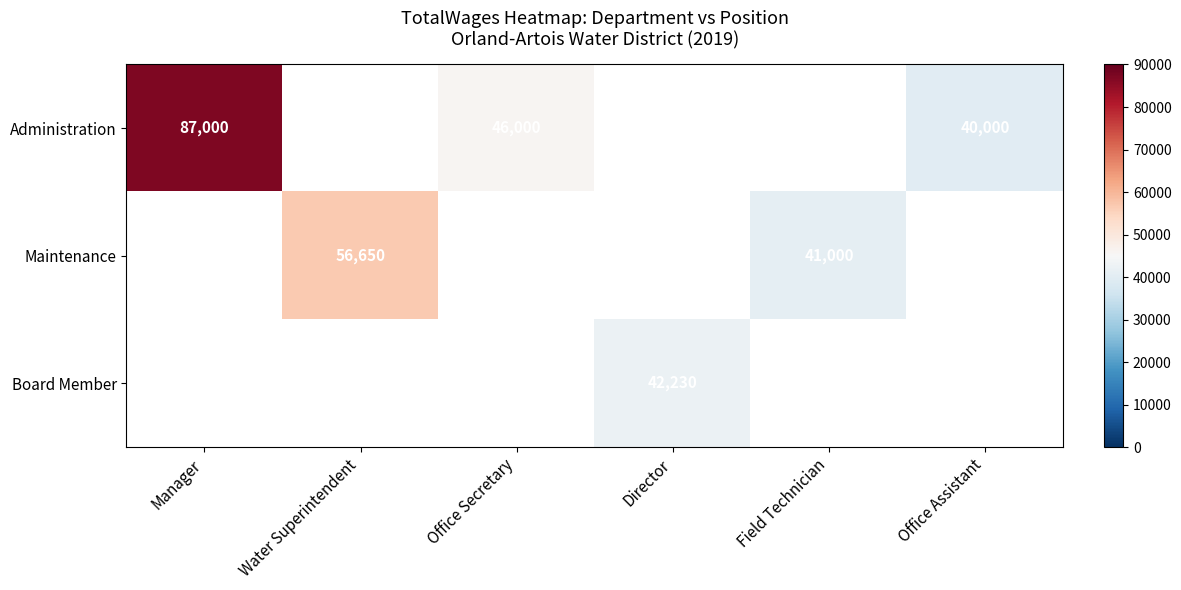

True or false: Maintenance has a value of 19017 at Water Superintendent.

False